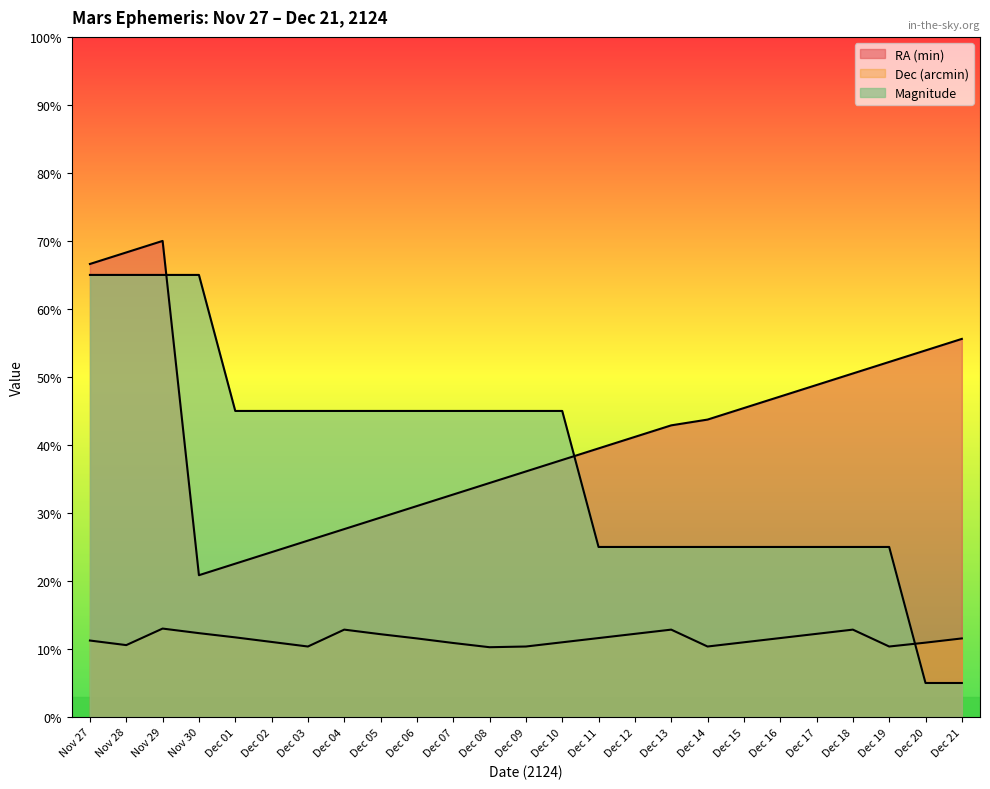

Reading left to right, transcribe all the data shown in this chart.

RA (min): Nov 27=66.6	Nov 28=68.3	Nov 29=70.0	Nov 30=20.8	Dec 01=22.5	Dec 02=24.2	Dec 03=25.9	Dec 04=27.6	Dec 05=29.3	Dec 06=31.0	Dec 07=32.7	Dec 08=34.4	Dec 09=36.1	Dec 10=37.8	Dec 11=39.5	Dec 12=41.2	Dec 13=42.9	Dec 14=43.7	Dec 15=45.4	Dec 16=47.1	Dec 17=48.8	Dec 18=50.5	Dec 19=52.2	Dec 20=53.9	Dec 21=55.6
Dec (arcmin): Nov 27=11.2	Nov 28=10.6	Nov 29=13.0	Nov 30=12.3	Dec 01=11.7	Dec 02=11.0	Dec 03=10.4	Dec 04=12.8	Dec 05=12.2	Dec 06=11.6	Dec 07=10.9	Dec 08=10.3	Dec 09=10.4	Dec 10=11.0	Dec 11=11.6	Dec 12=12.2	Dec 13=12.8	Dec 14=10.4	Dec 15=11.0	Dec 16=11.6	Dec 17=12.2	Dec 18=12.8	Dec 19=10.4	Dec 20=10.9	Dec 21=11.6
Magnitude: Nov 27=65.0	Nov 28=65.0	Nov 29=65.0	Nov 30=65.0	Dec 01=45.0	Dec 02=45.0	Dec 03=45.0	Dec 04=45.0	Dec 05=45.0	Dec 06=45.0	Dec 07=45.0	Dec 08=45.0	Dec 09=45.0	Dec 10=45.0	Dec 11=25.0	Dec 12=25.0	Dec 13=25.0	Dec 14=25.0	Dec 15=25.0	Dec 16=25.0	Dec 17=25.0	Dec 18=25.0	Dec 19=25.0	Dec 20=5.0	Dec 21=5.0